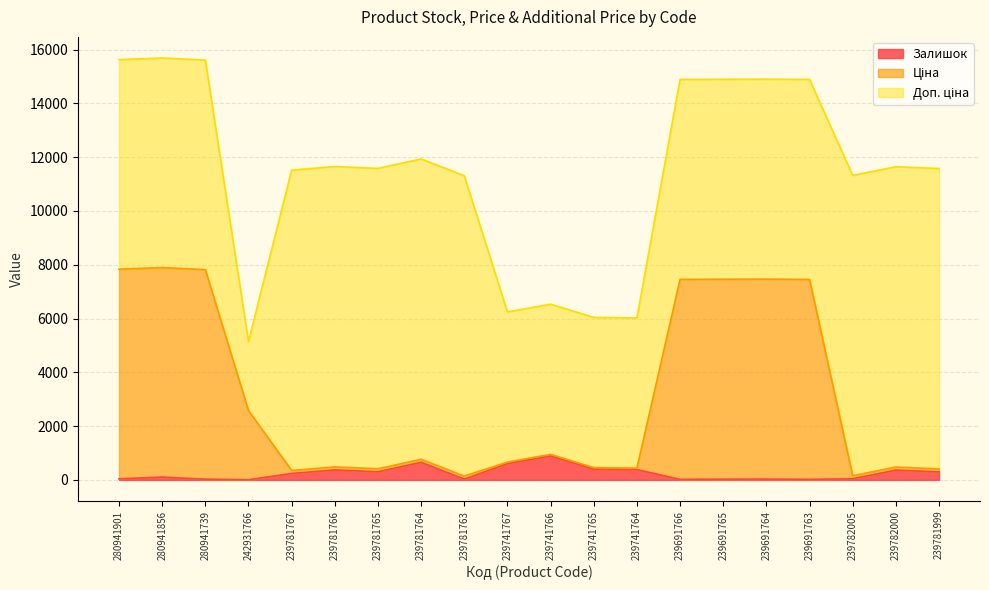

How many lines are shown in the chart?

3